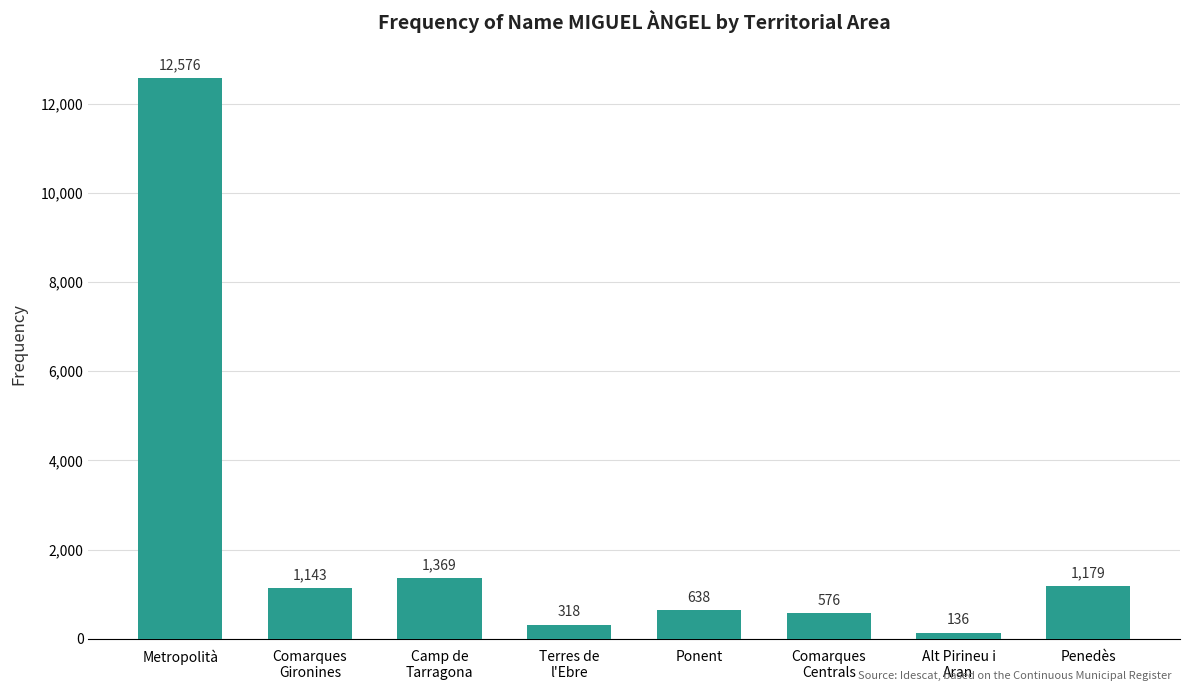

What is the greatest value displayed?

12576